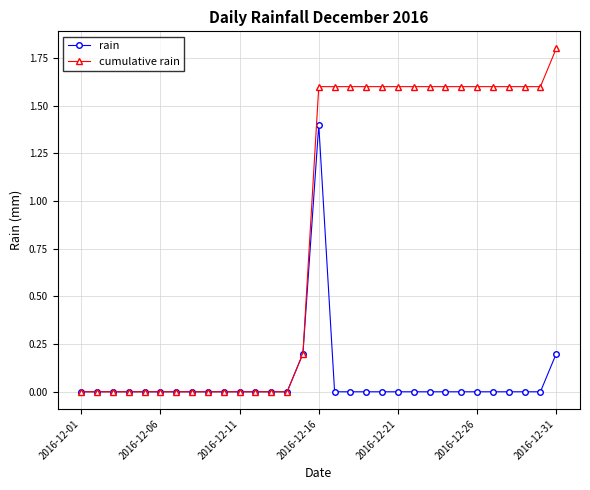

What is the highest value of the cumulative rain series?

1.8